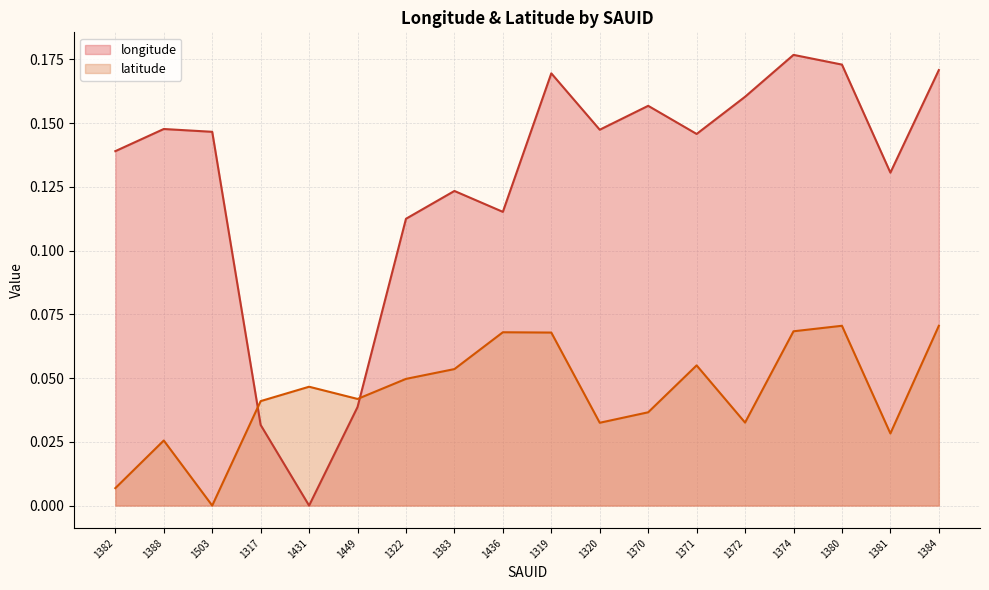

At which category does the chart reach its peak across all series?

1374